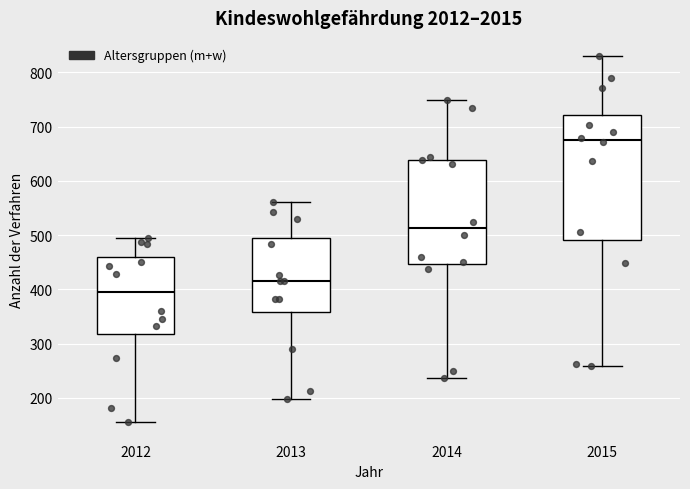

Reading left to right, read every box against the y-axis: the position of its median line, the range the box covers, and the ends of its whiskers. The values are not printed on the chart, so give them approximately, as read against the axis.

2012: median 400, box 320 to 460, whiskers 160 to 490
2013: median 420, box 360 to 490, whiskers 200 to 560
2014: median 510, box 450 to 640, whiskers 240 to 750
2015: median 680, box 490 to 720, whiskers 260 to 830